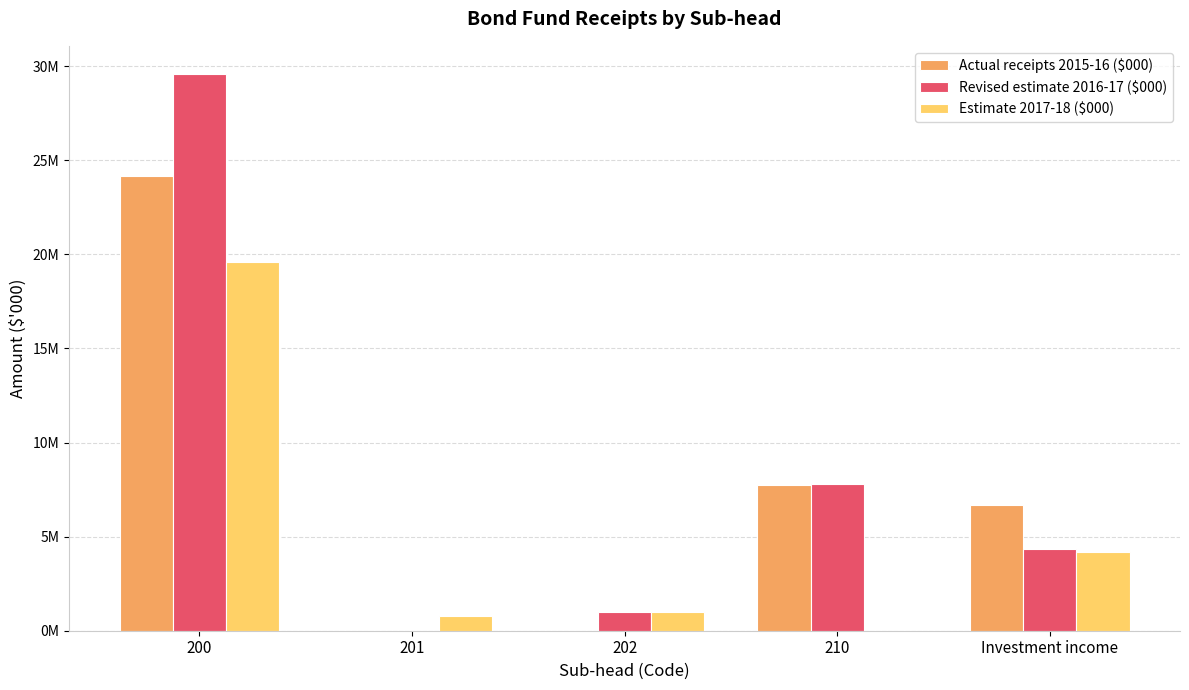

Reading left to right, list all the values displayed in this chart.

Actual receipts 2015-16 ($000): 200=24155712	201=0	202=0	210=7752600	Investment income=6688483
Revised estimate 2016-17 ($000): 200=29600141	201=0	202=1000000	210=7800000	Investment income=4333099
Estimate 2017-18 ($000): 200=19600000	201=800000	202=1000000	210=0	Investment income=4191000